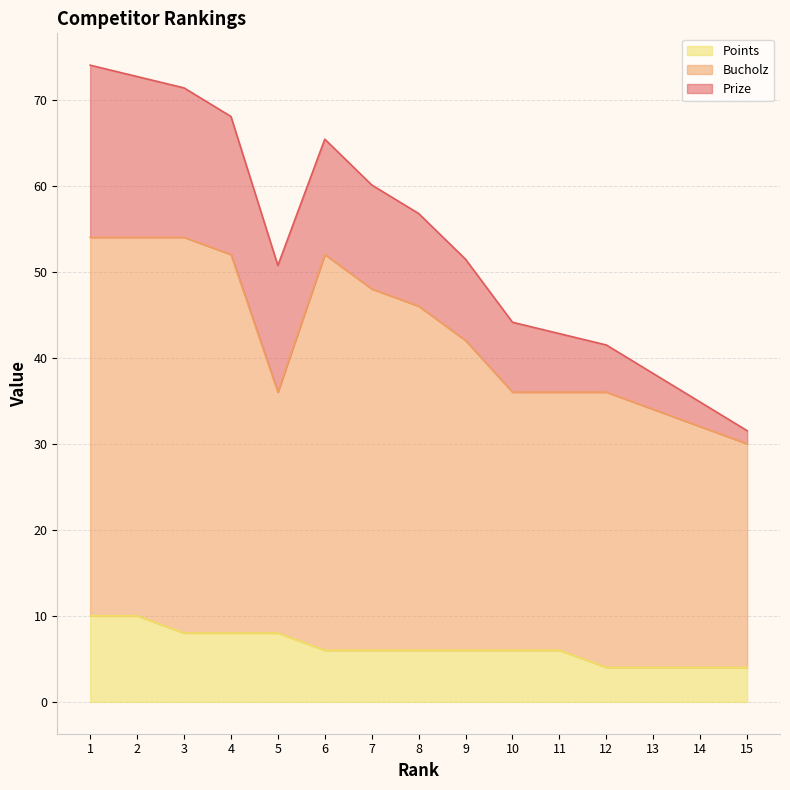

What is the difference between the maximum and minimum values in the Bucholz series?

24